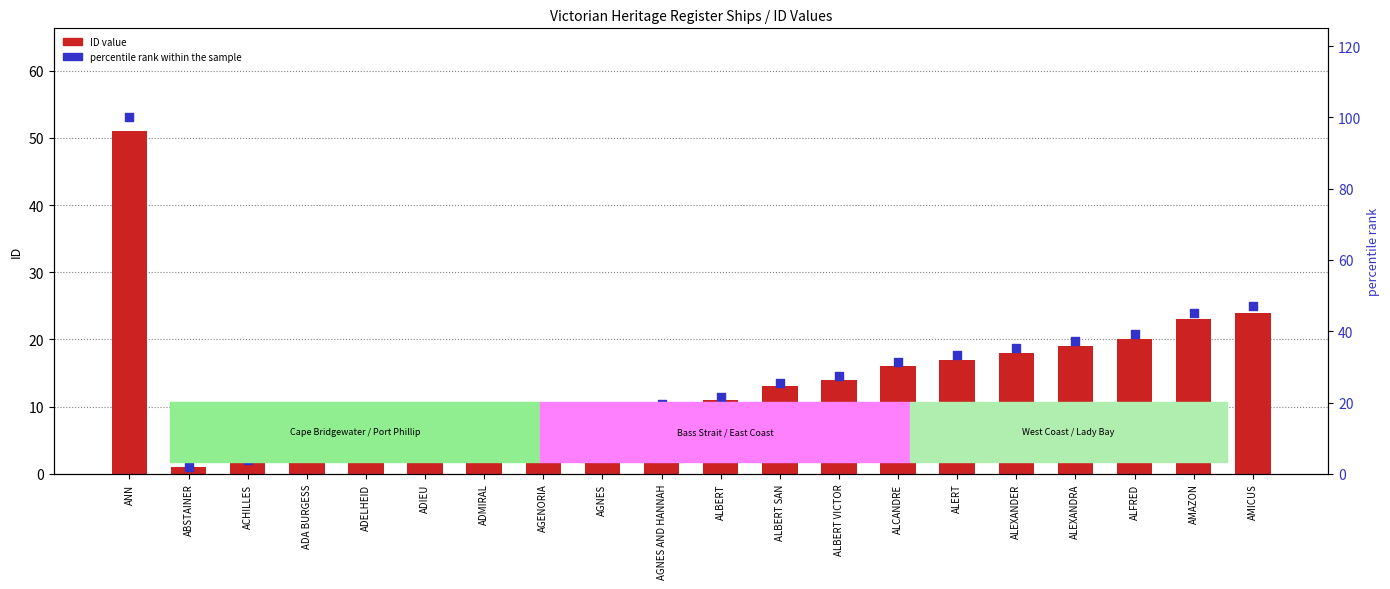

What are all the series names shown in the legend?

ID value, percentile rank within the sample